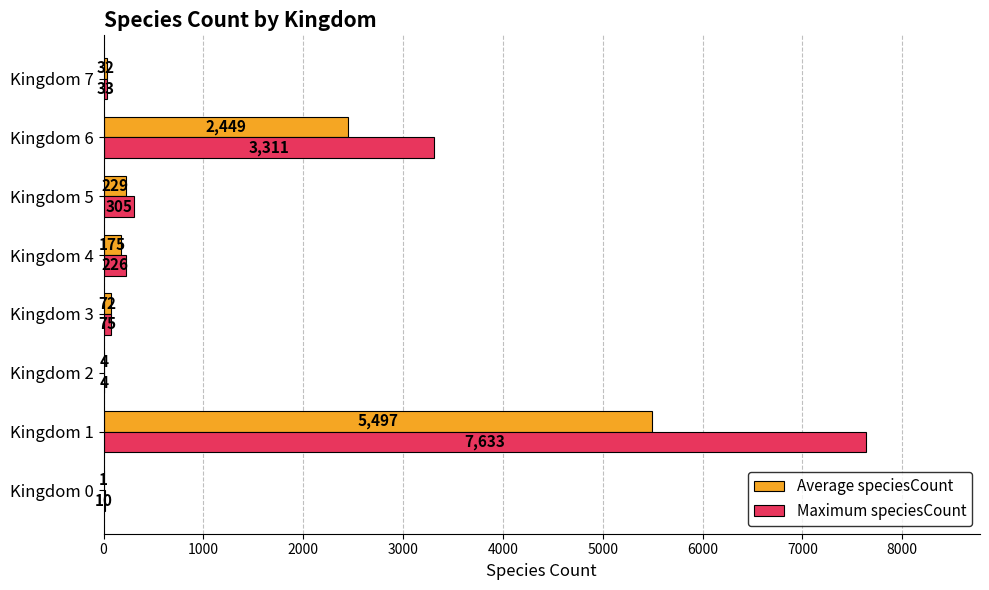

The value of Maximum speciesCount at Kingdom 7 is 33. True or false?

True